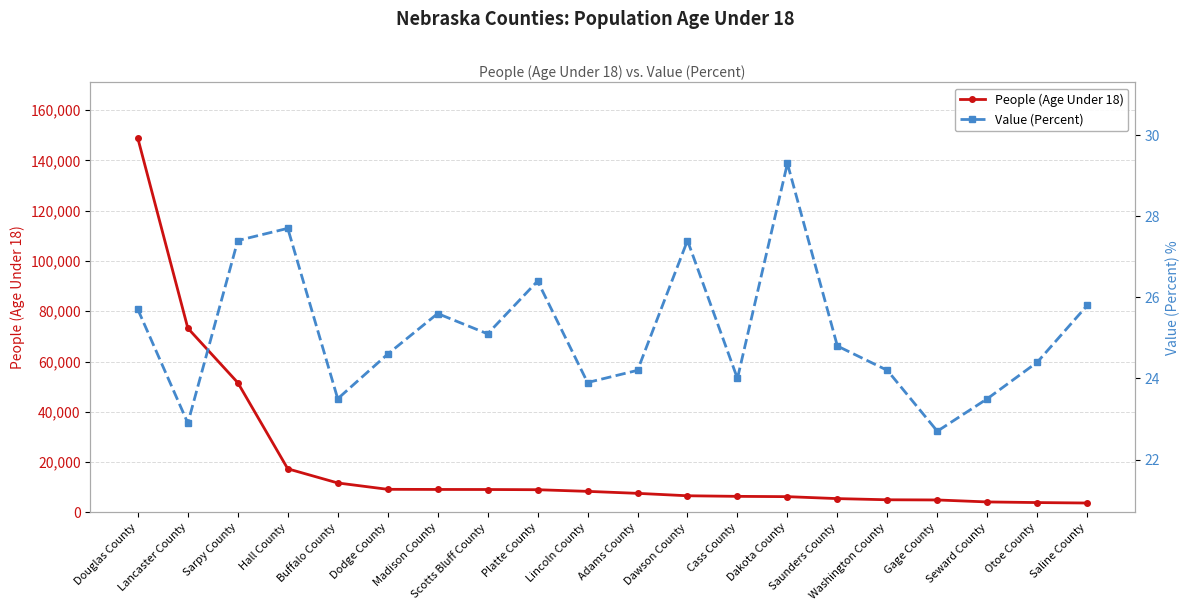

List the series in order of their overall mean, lowest first.

Value (Percent), People (Age Under 18)